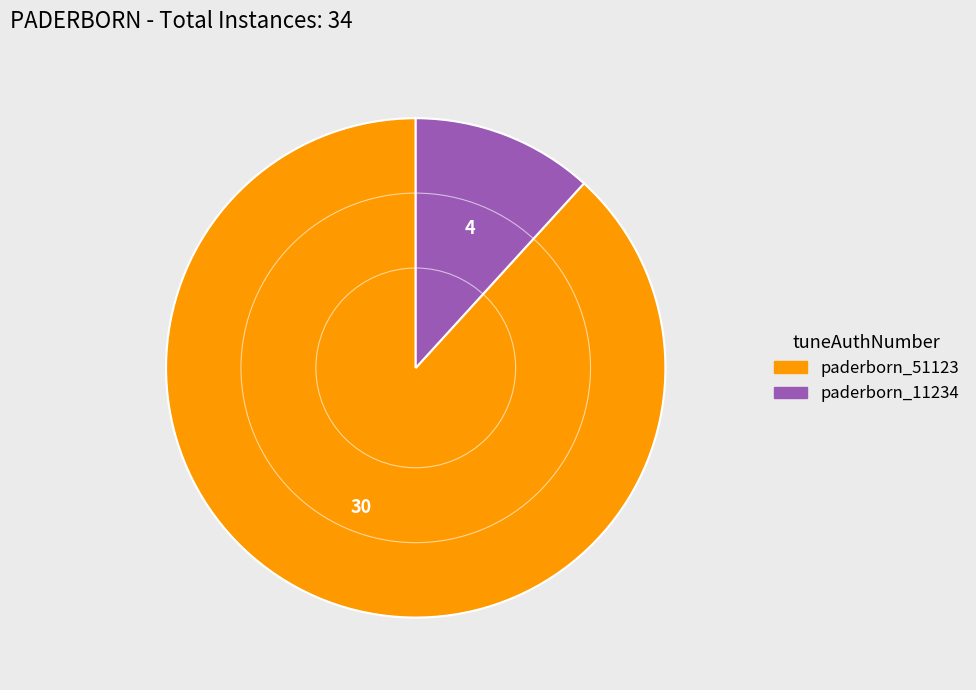

Is it true that paderborn_11234 is 25% of the pie?

False